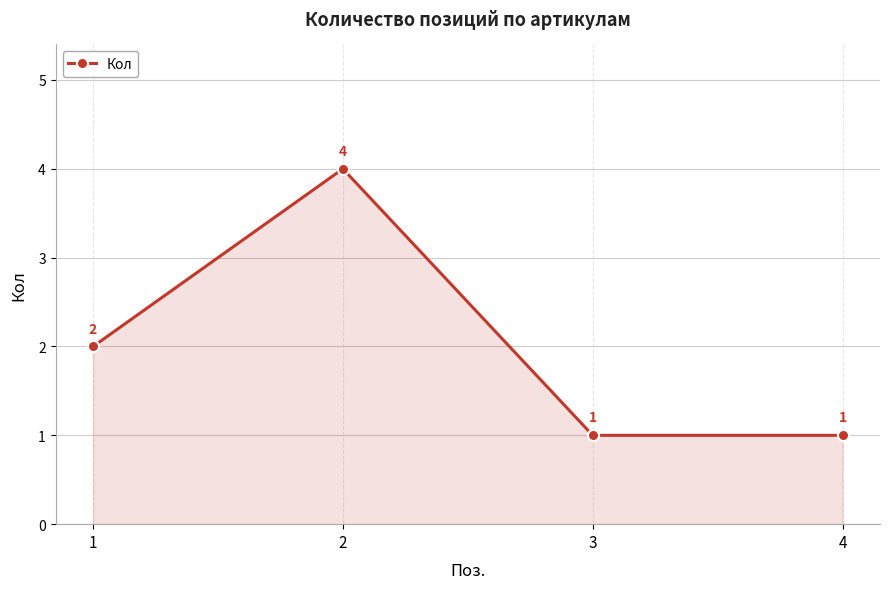

True or false: there are more than 1 points higher than both neighbors.

False